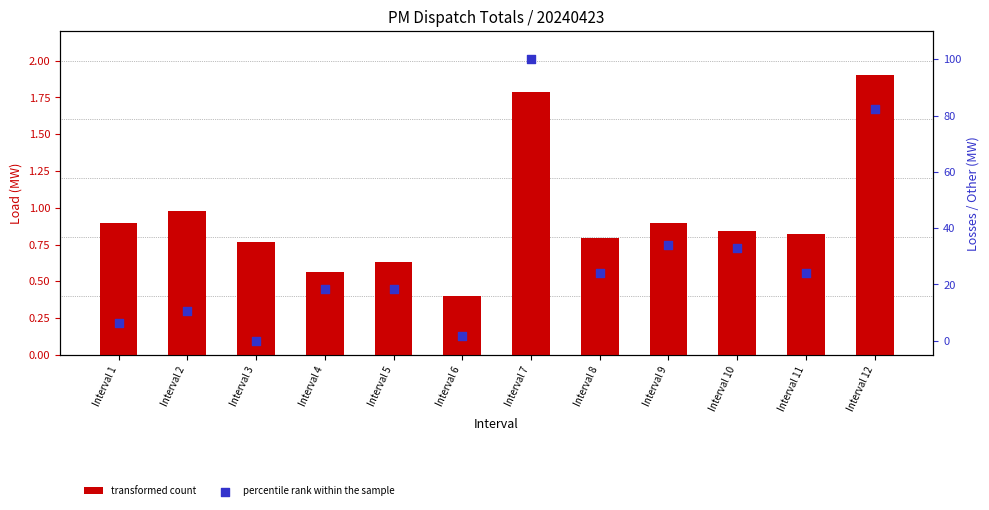

Which series has the widest spread of Y values?

percentile rank within the sample